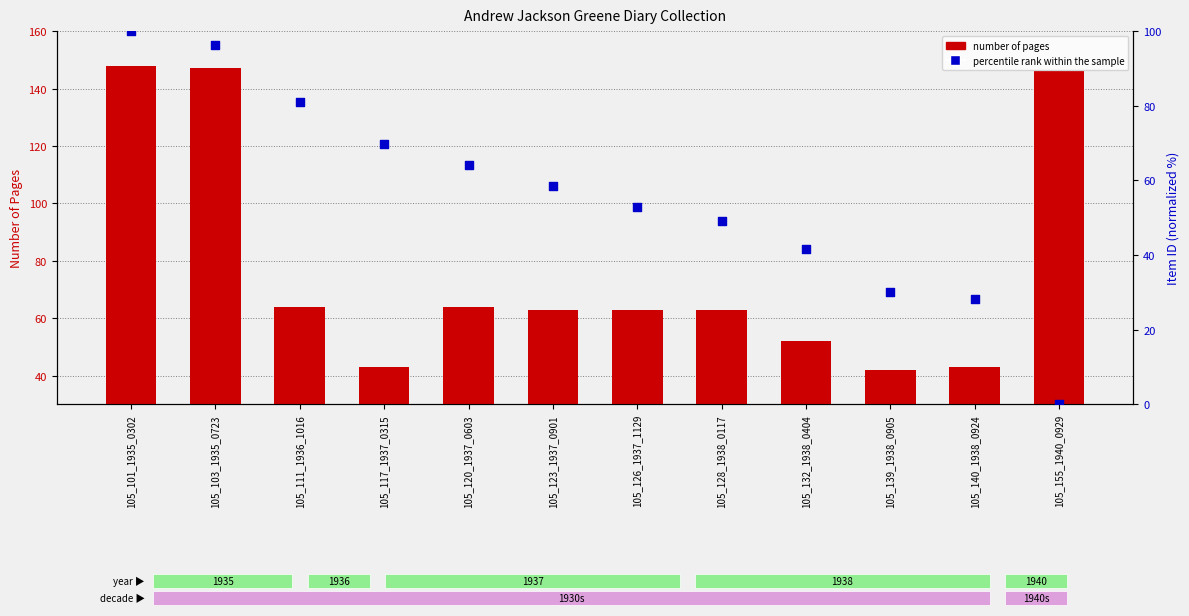

What are all the series names shown in the legend?

number of pages, percentile rank within the sample